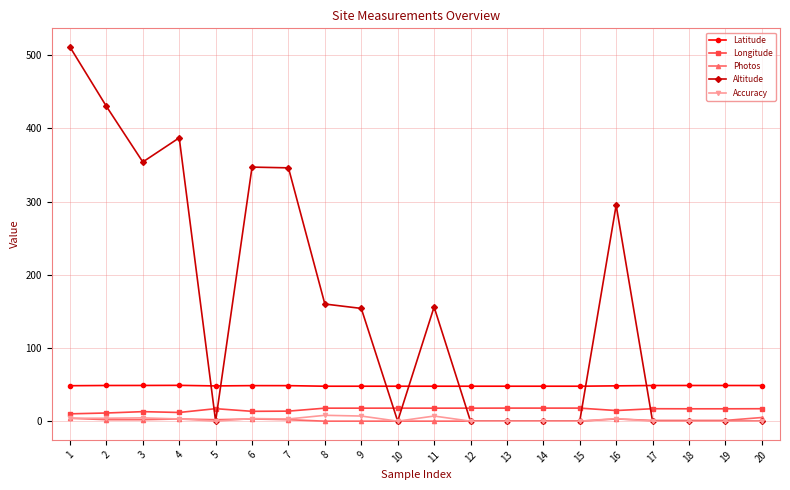

Which series has the largest range (max minus min)?

Altitude